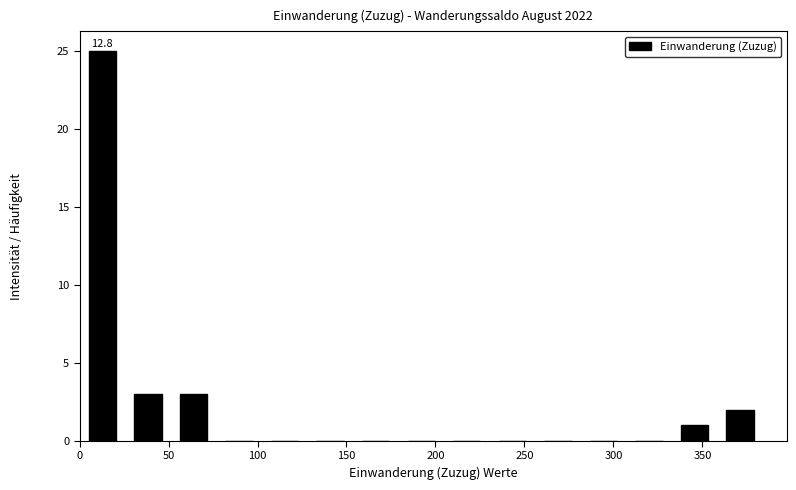

Over which range of the x-axis is the bar tallest?

0 to 25